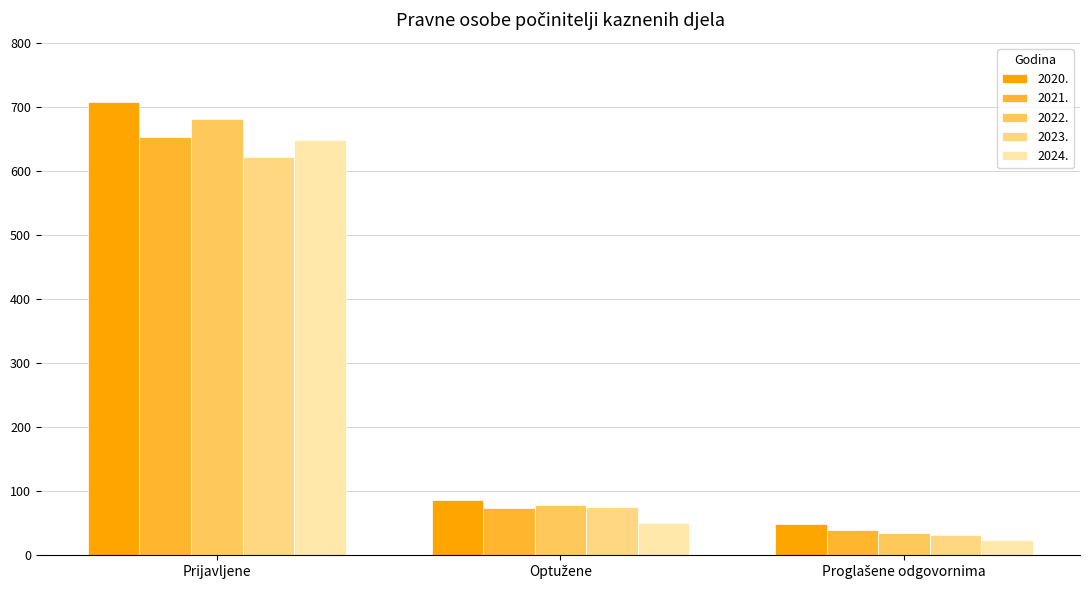

What is the average value of the 2024. series?

241